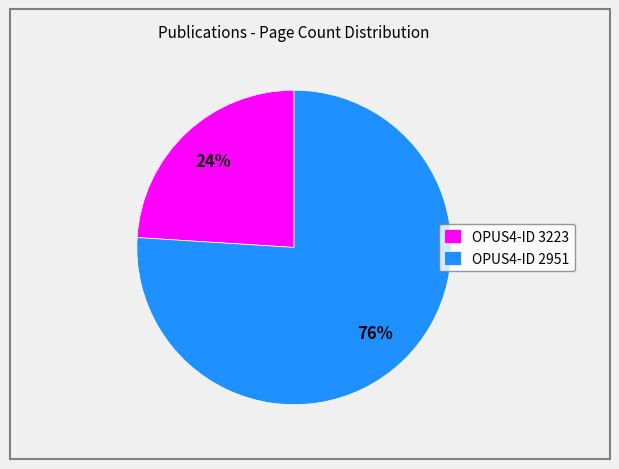

How many slices are in this pie chart?

2